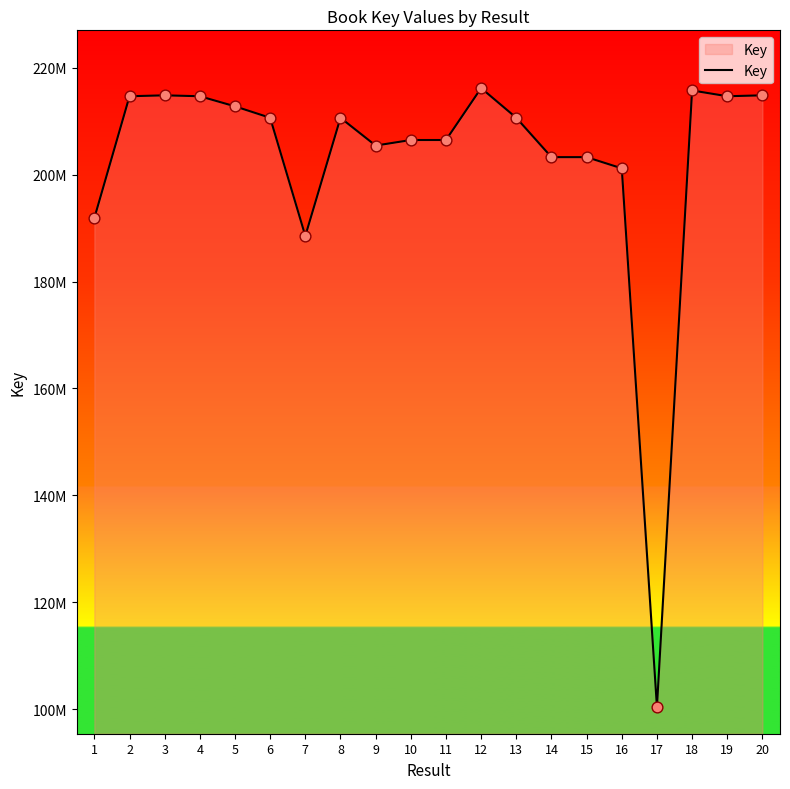

What is the change in value from 3 to 13?

-4200254